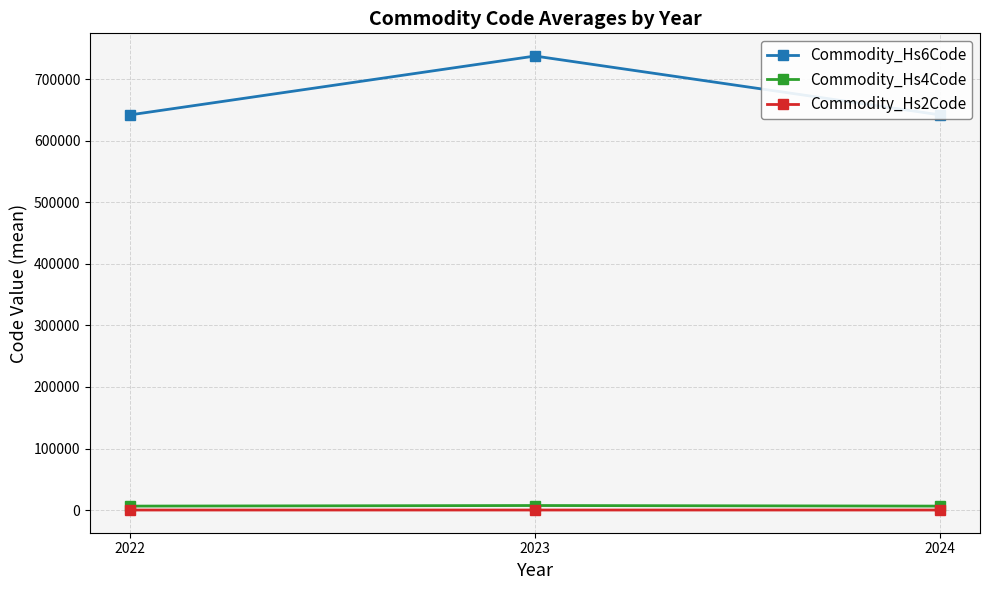

What is the difference between the highest and lowest values at 2022?

641947.5